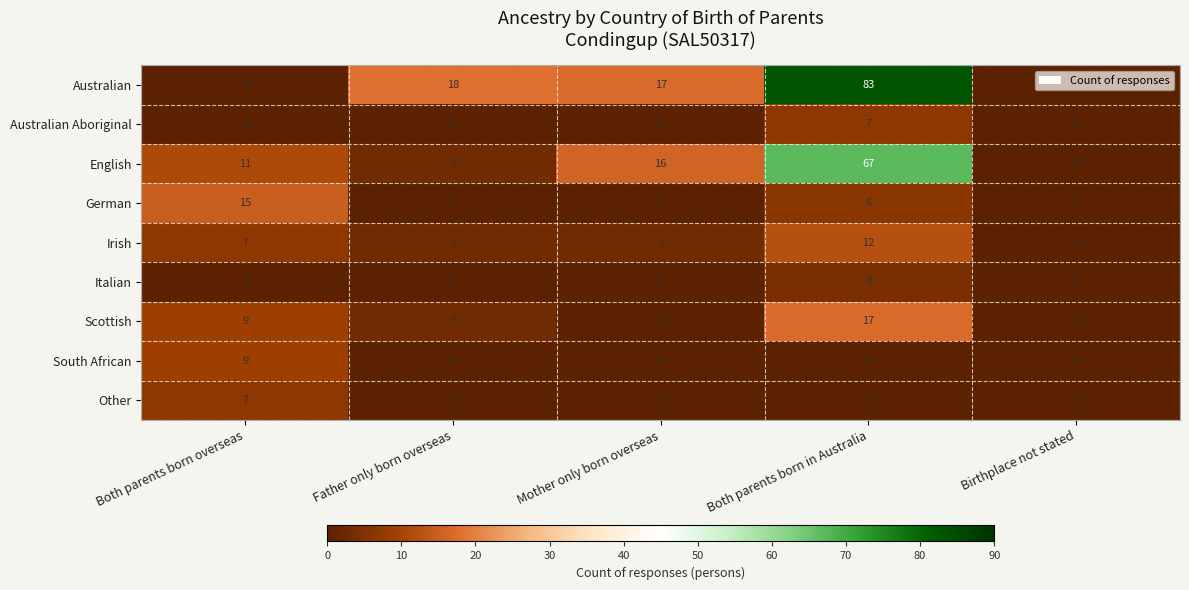

What is the difference between the second highest and second lowest values in the Scottish series?

9